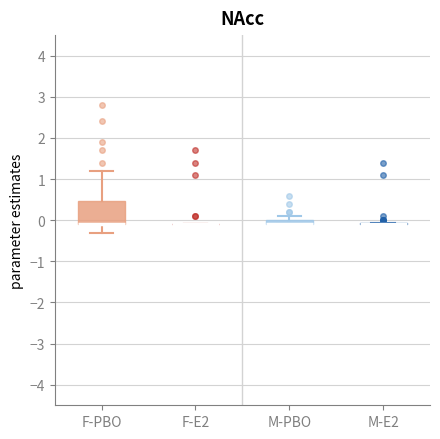

Comparing the boxes themselves (not the whiskers), which one is the tallest?

F-PBO